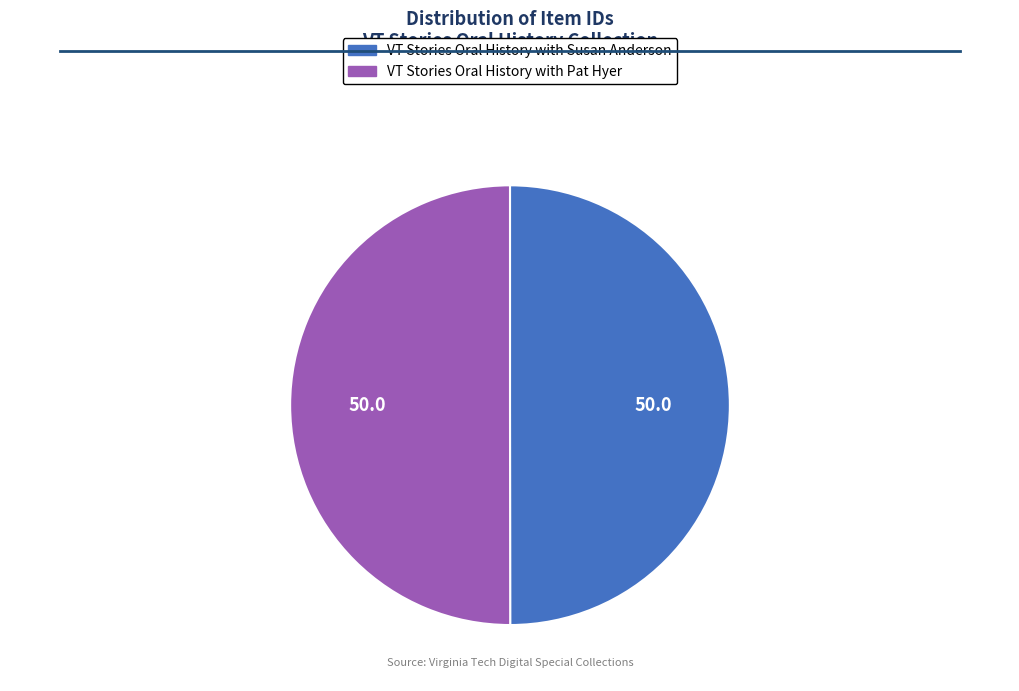

Approximately how many times larger is the value at VT Stories Oral History with Susan Anderson compared to VT Stories Oral History with Pat Hyer?

1.0